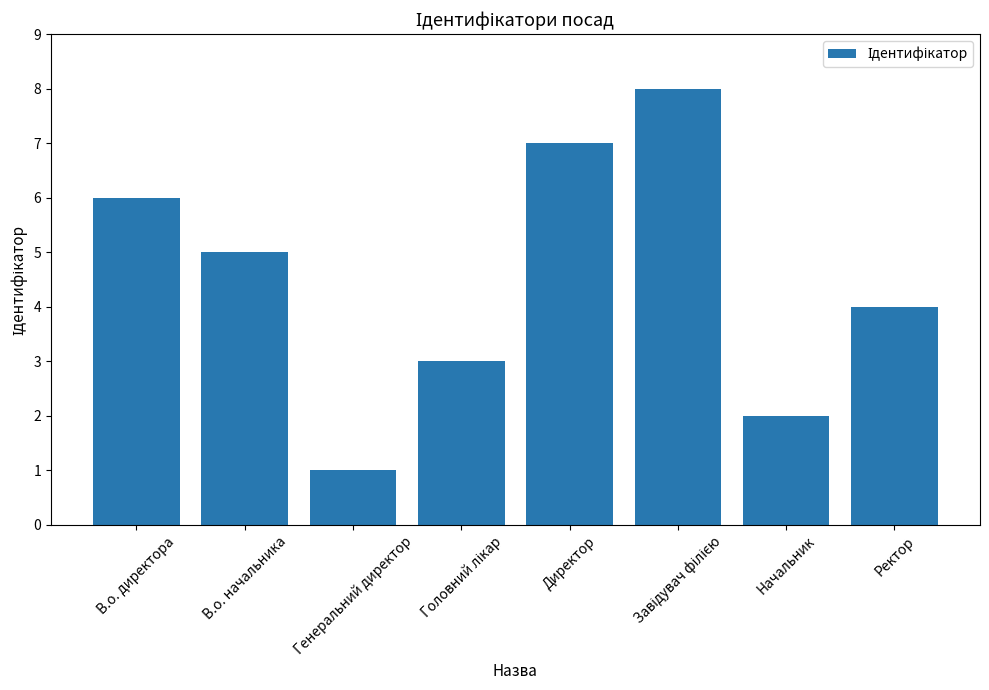

How many distinct data groups are displayed?

1